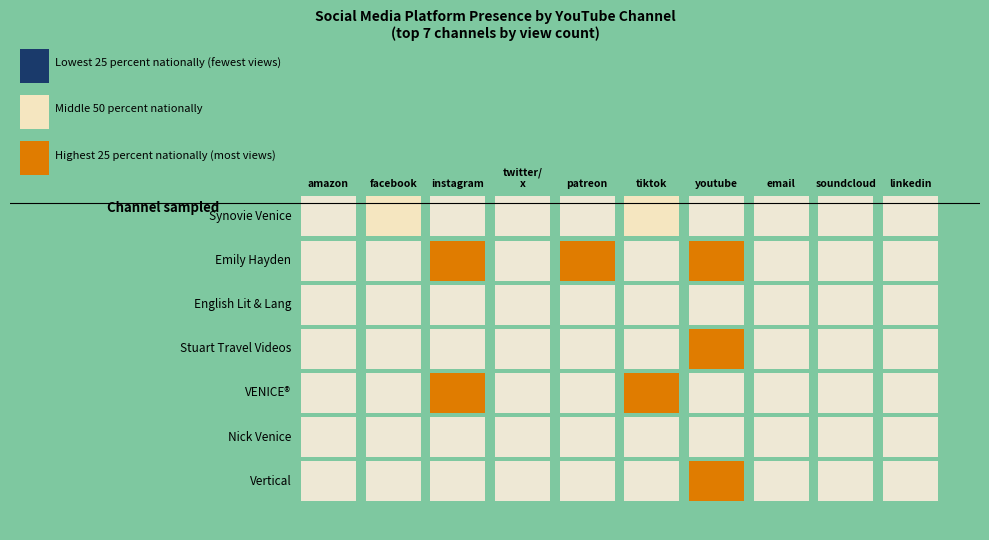

What is the greatest value displayed?

140064783